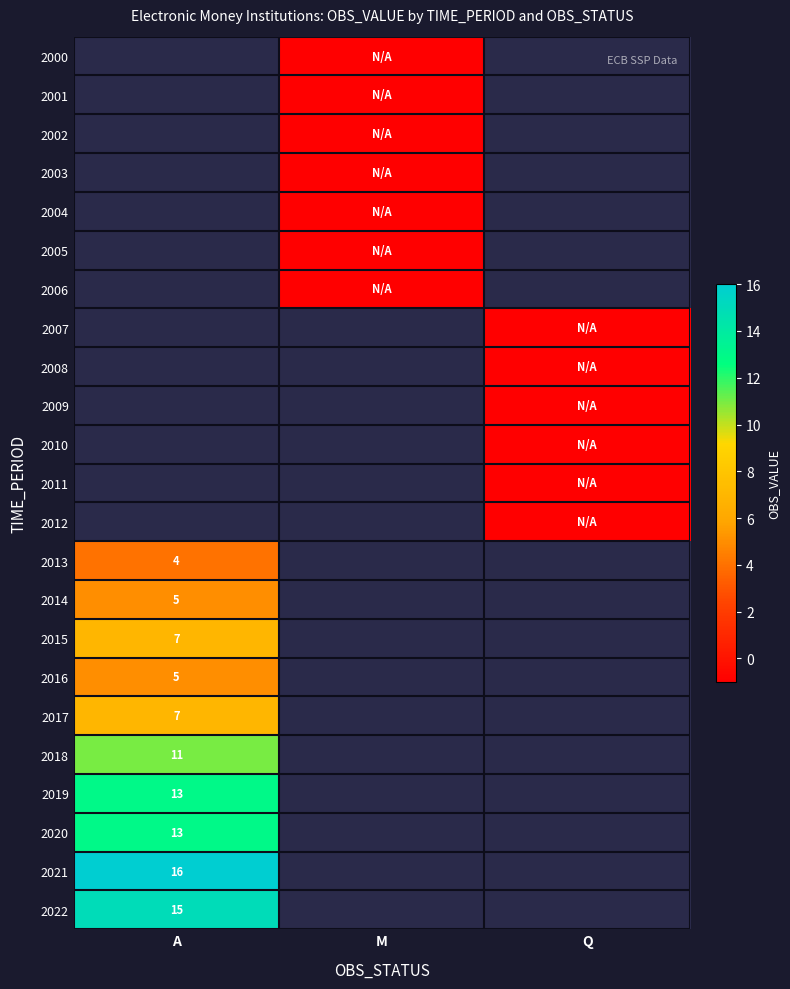

Which category has the highest value in the 2016 series?

A